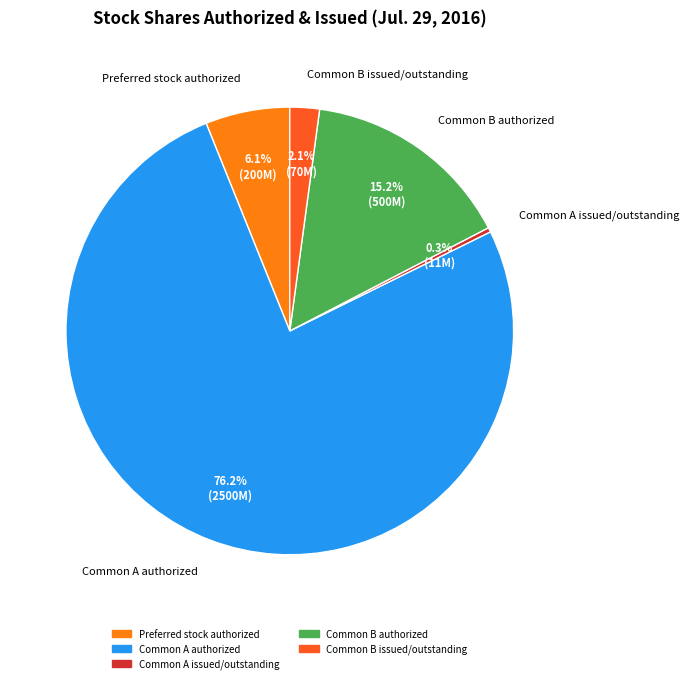

Approximately how many times larger is the value at Common B issued/outstanding compared to Common A issued/outstanding?

6.6